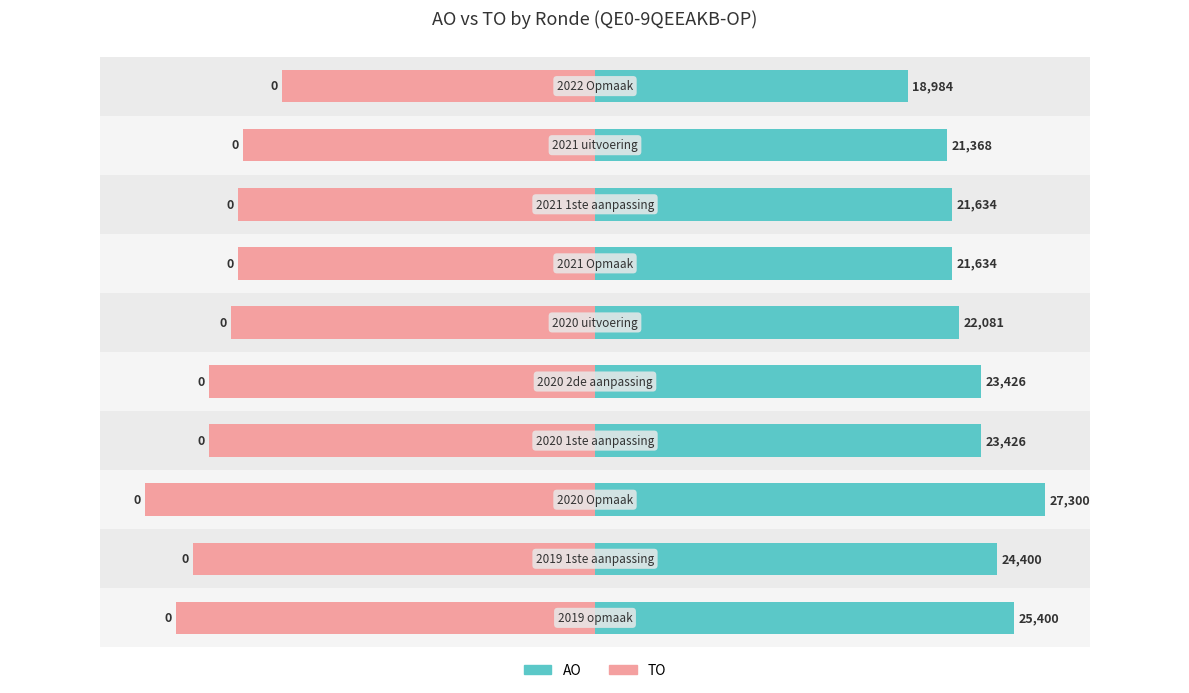

Are the bars grouped side by side (vs. stacked)?

Yes